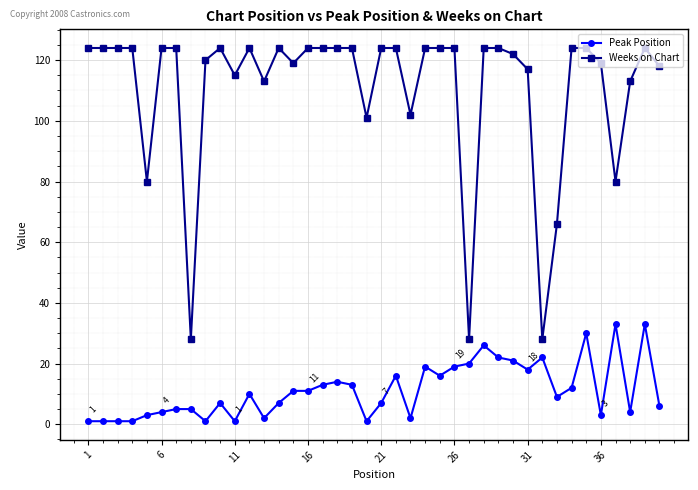

True or false: Weeks on Chart and Peak Position cross at least once.

False